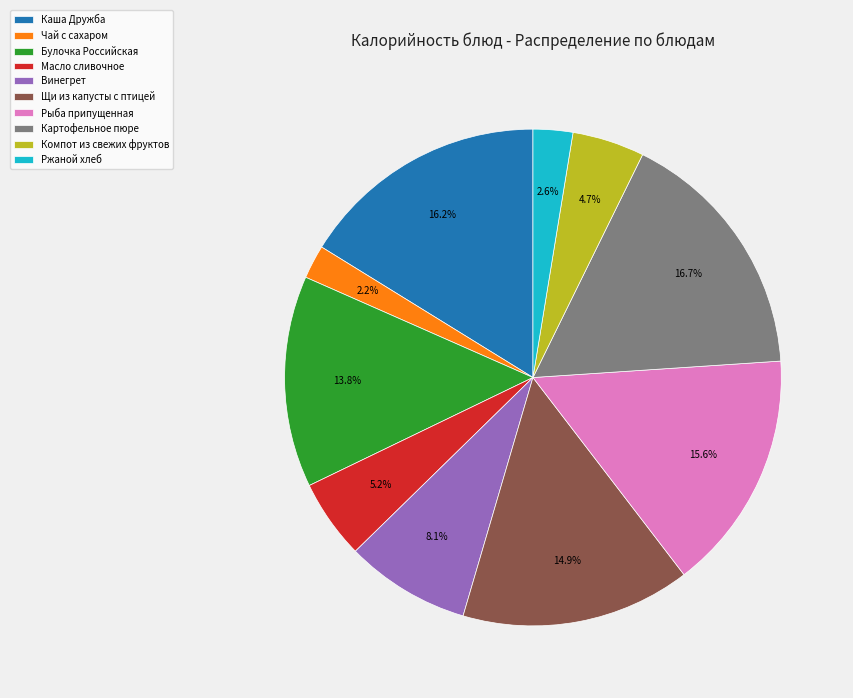

What percentage do Винегрет and Каша Дружба together represent?

24.3%